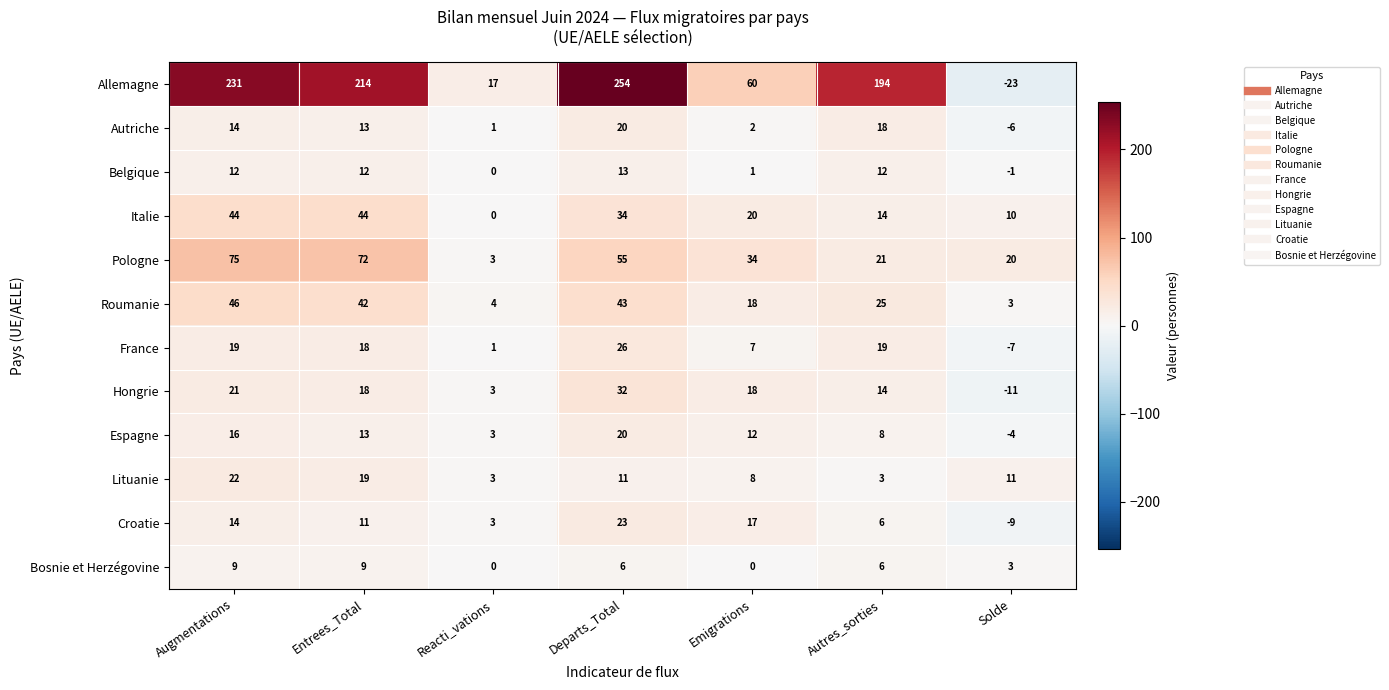

What is the total value across all series at Solde?

-14